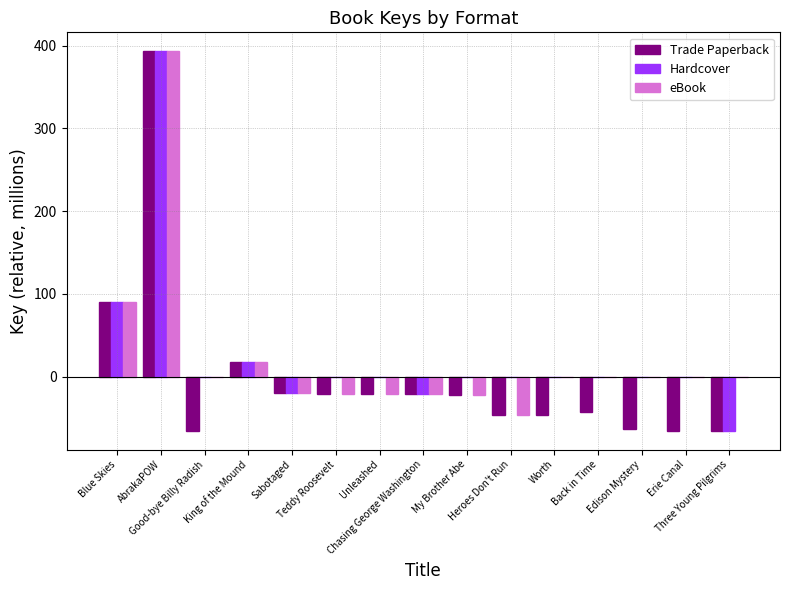

What is the maximum value shown in the chart?

393.3